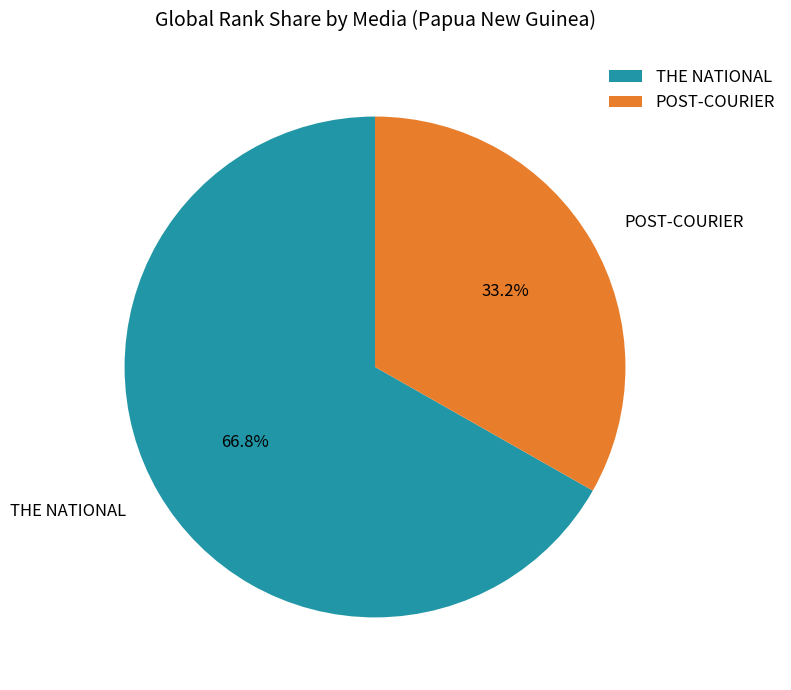

Rank the categories by value from lowest to highest.

POST-COURIER, THE NATIONAL